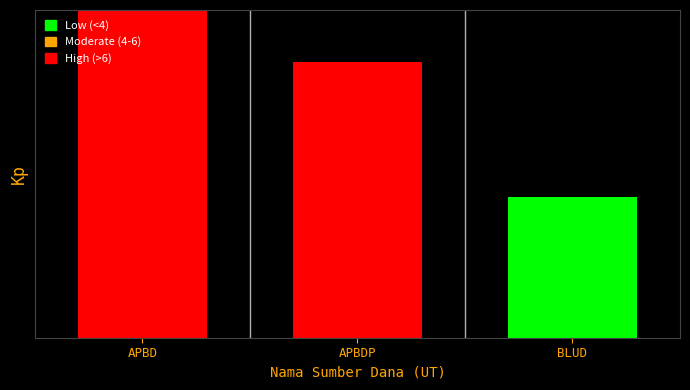

Does the chart contain any negative values?

No